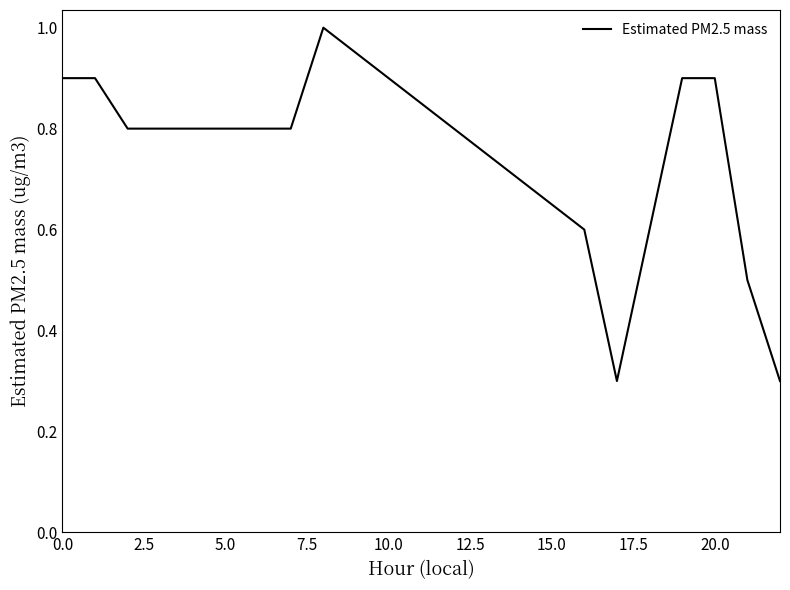

What is the smallest value displayed?

0.3